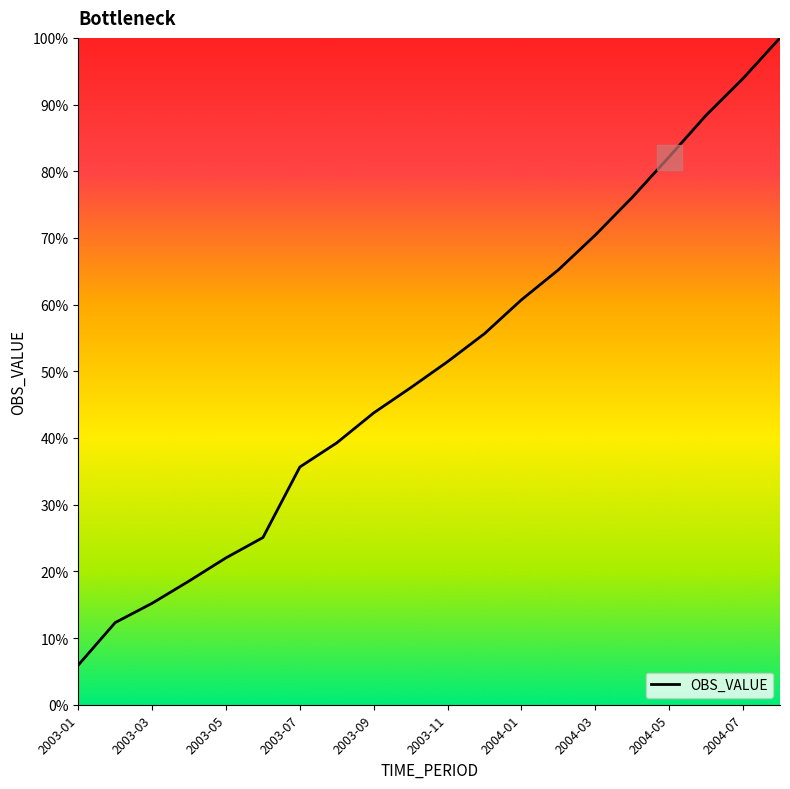

What is the minimum value shown in the chart?

5.9